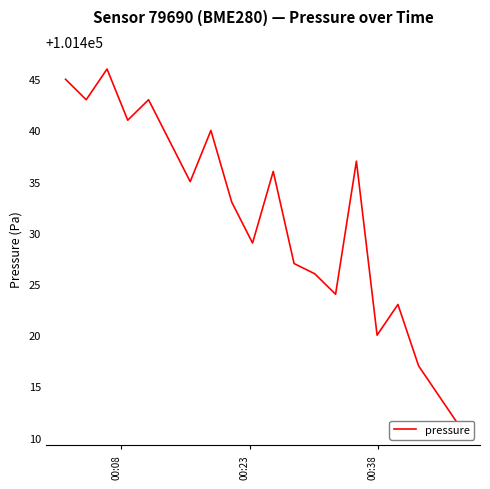

Reading left to right, what are all the values shown in this chart?

101445	101443	101446	101441	101443	101439	101435	101440	101433	101429	101436	101427	101426	101424	101437	101420	101423	101417	101414	101411